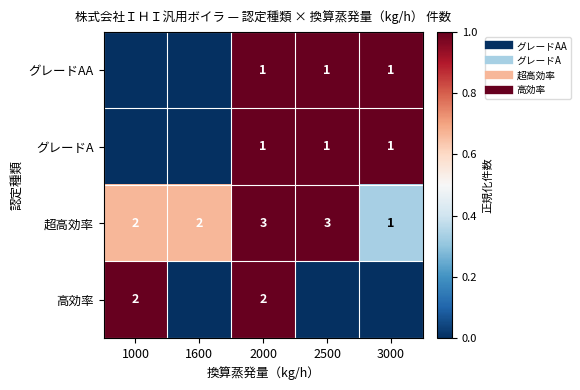

List the labels in order of 高効率 value, smallest first.

1600, 2500, 3000, 1000, 2000